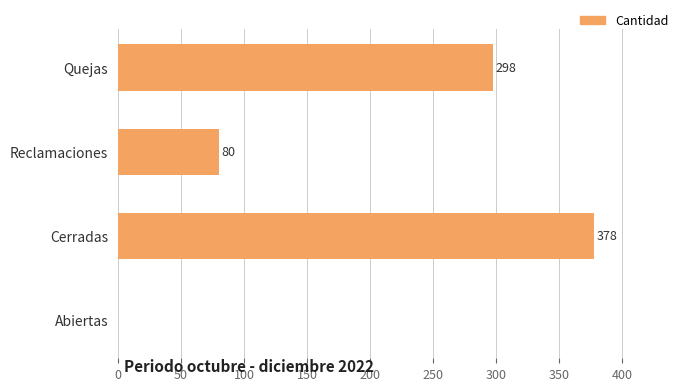

What value does the data have at Reclamaciones?

80